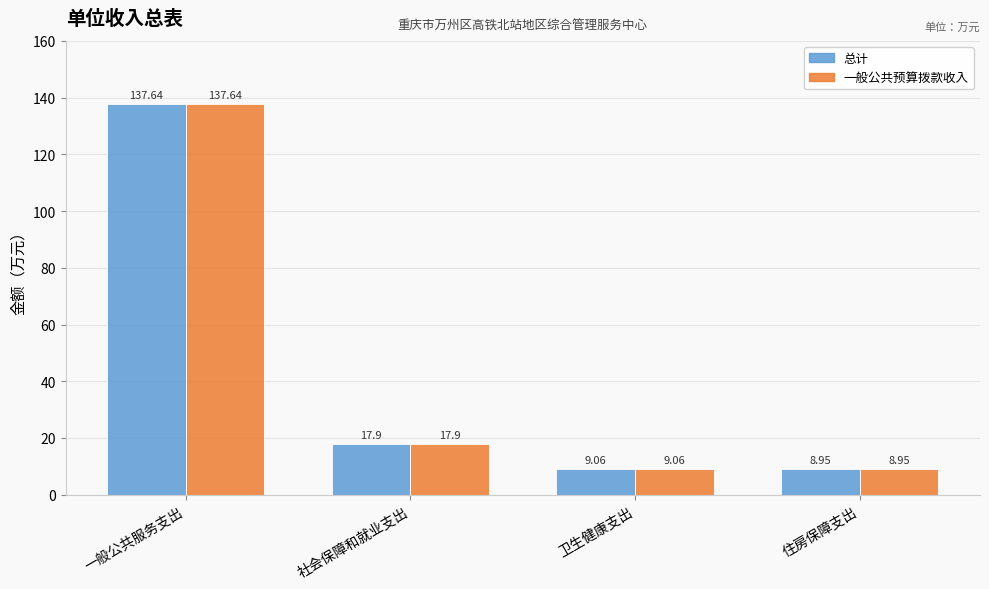

How many distinct data groups are displayed?

2